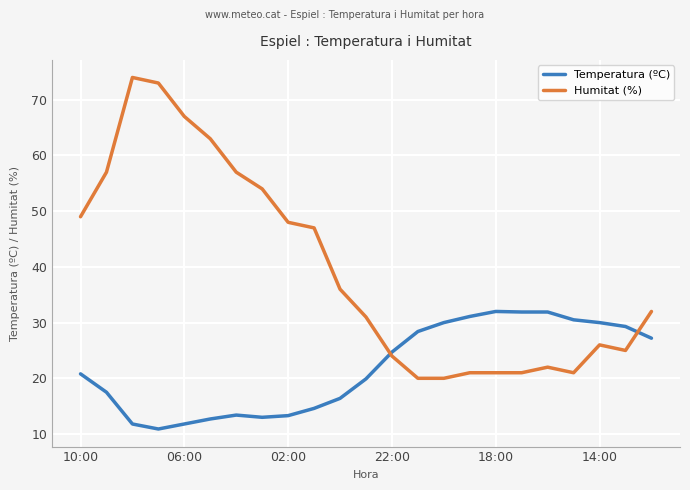

Which series has the largest total across all categories?

Humitat (%)